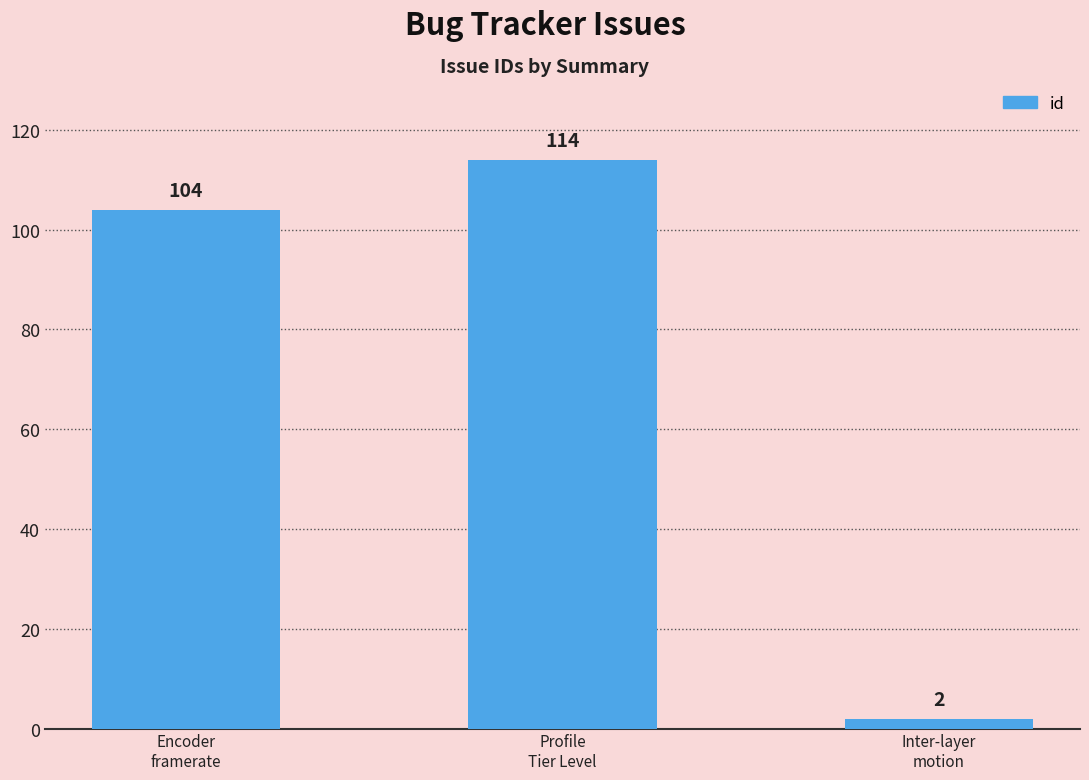

Which label corresponds to the largest value in the chart?

Profile
Tier Level